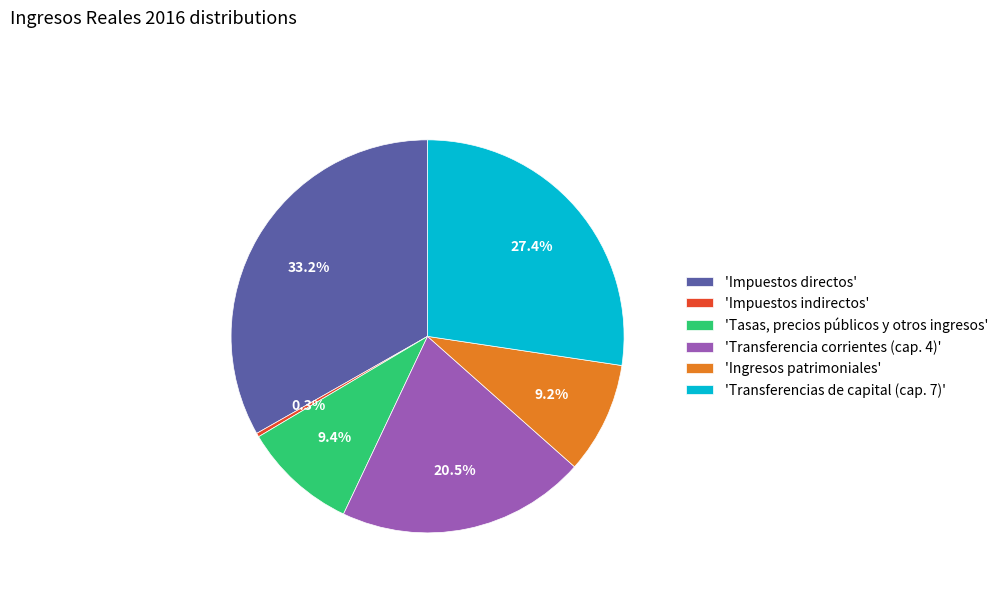

Approximately how many times larger is the value at 'Transferencia corrientes (cap. 4)' compared to 'Transferencias de capital (cap. 7)'?

0.7